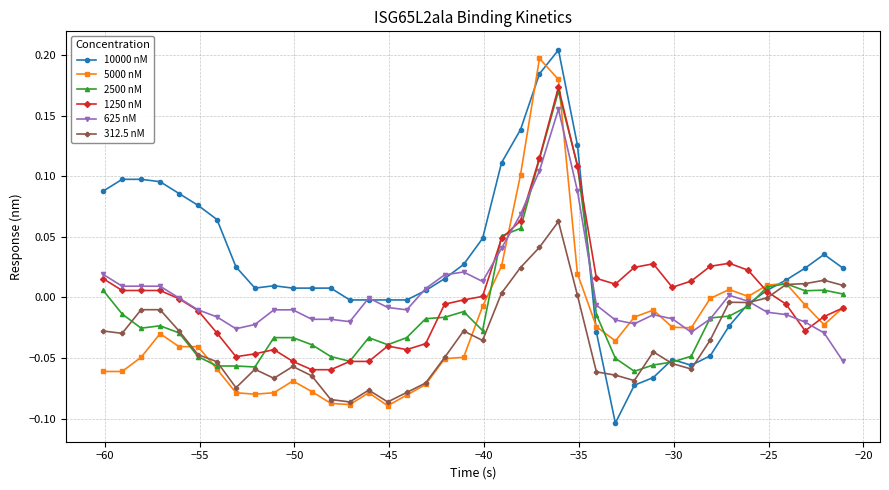

Which series has the largest total across all categories?

10000 nM